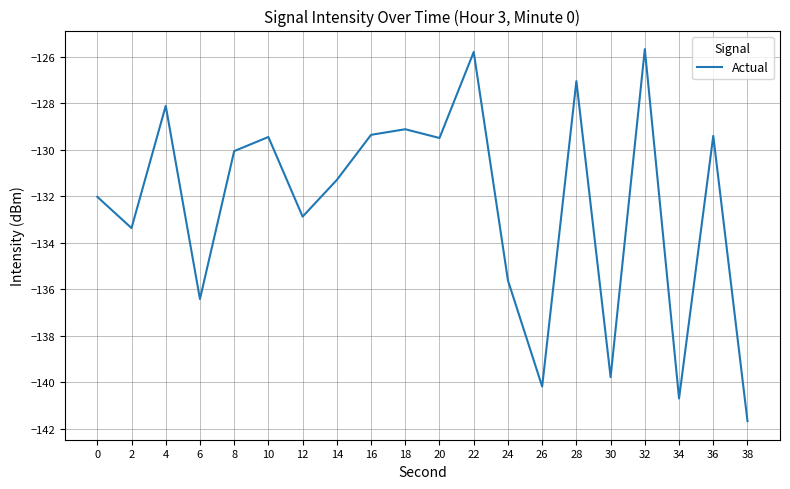

What is the minimum value shown in the chart?

-141.7